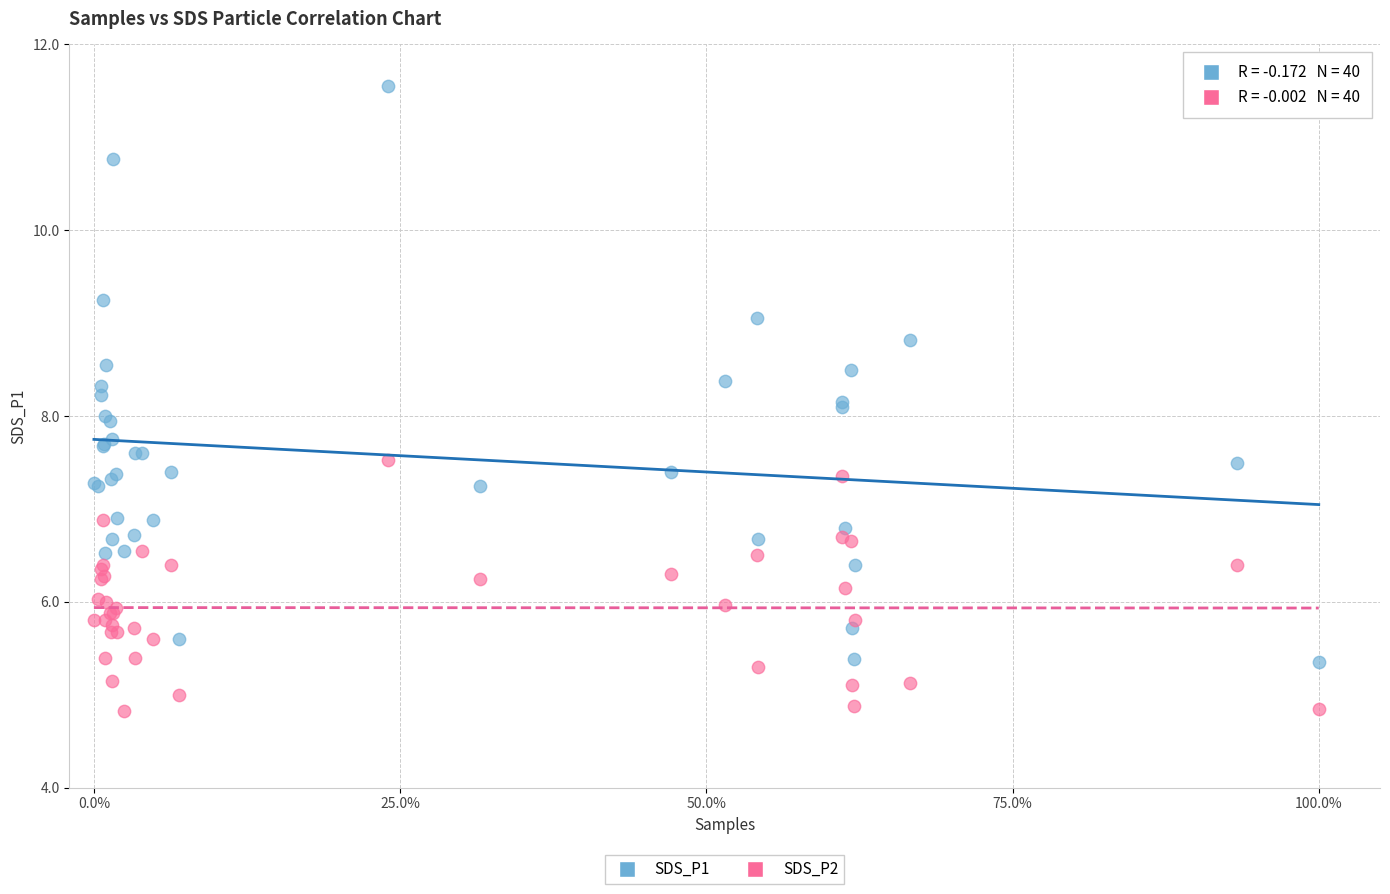

Which series contains the highest Y value?

SDS_P1